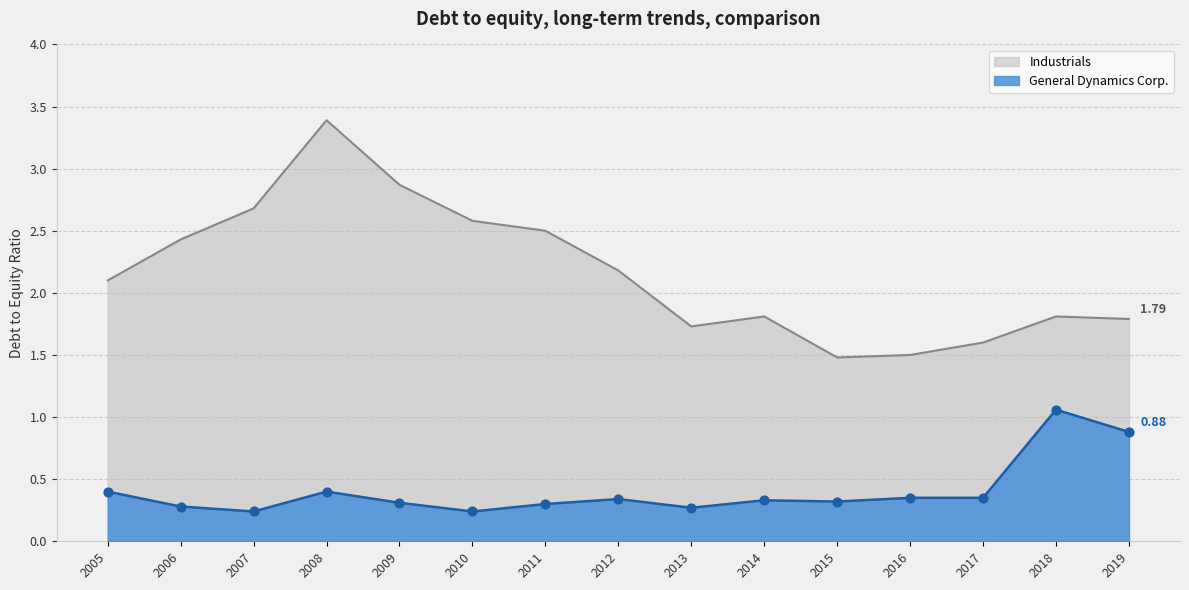

Which series reaches the minimum Y coordinate?

General Dynamics Corp.